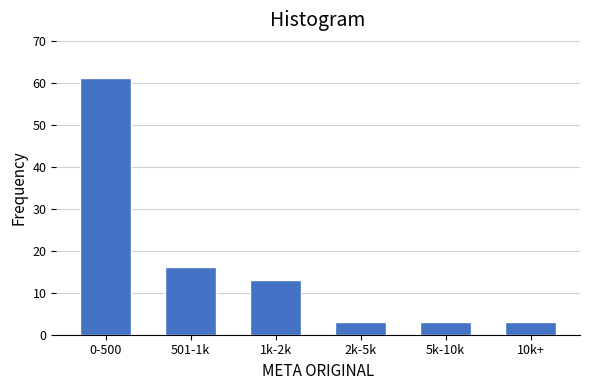

Reading left to right, extract all data points from this chart.

0-500=61	501-1k=16	1k-2k=13	2k-5k=3	5k-10k=3	10k+=3